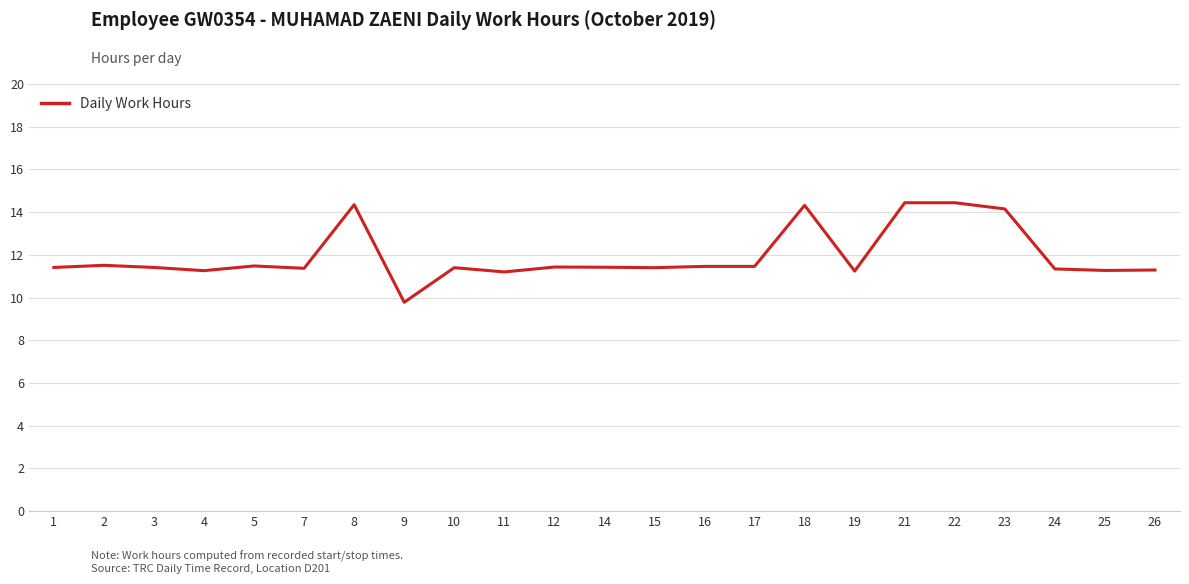

How many categories are shown in the chart?

23